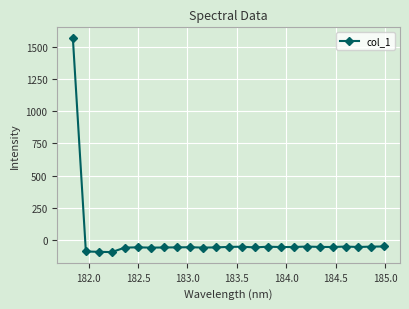

True or false: the data has more than 0 interior local peaks.

True